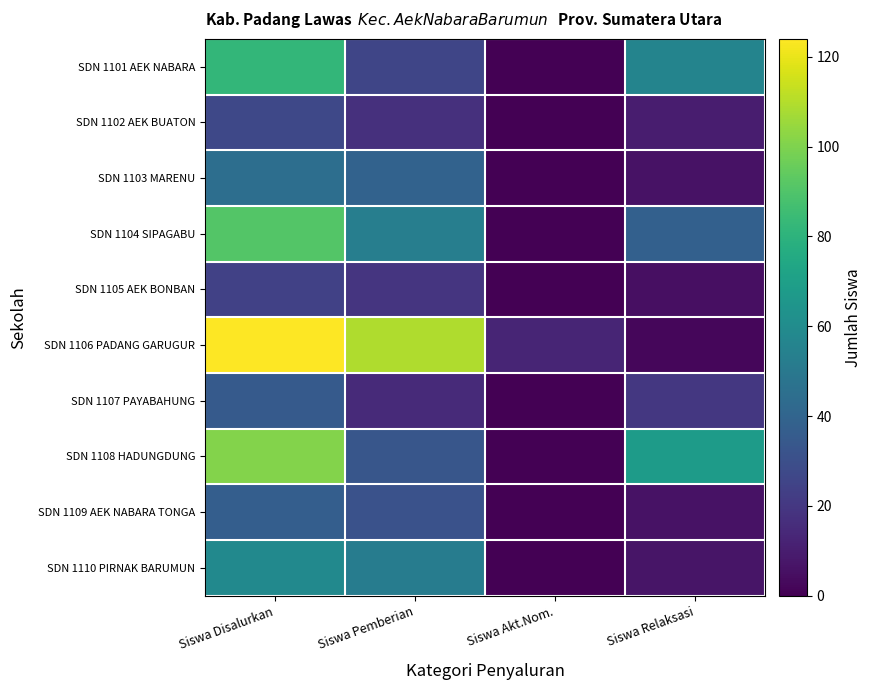

Rank the series at Siswa Relaksasi from lowest to highest value.

SDN 1106 PADANG GARUGUR, SDN 1105 AEK BONBAN, SDN 1103 MARENU, SDN 1109 AEK NABARA TONGA, SDN 1110 PIRNAK BARUMUN, SDN 1102 AEK BUATON, SDN 1107 PAYABAHUNG, SDN 1104 SIPAGABU, SDN 1101 AEK NABARA, SDN 1108 HADUNGDUNG